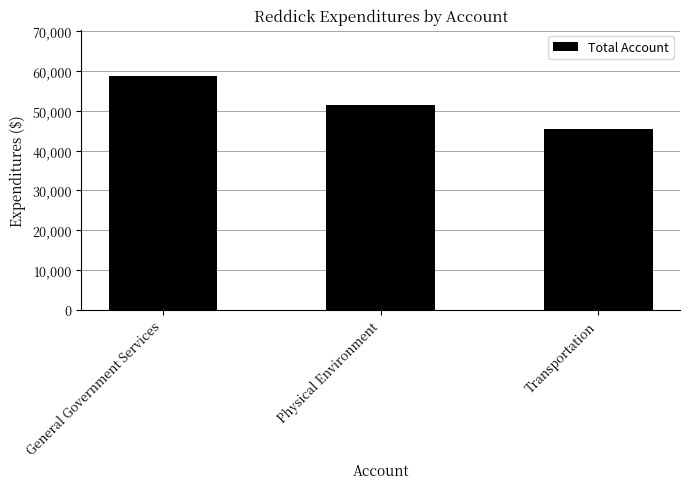

What is the ratio of the value at Physical Environment to the value at Transportation?

1.1